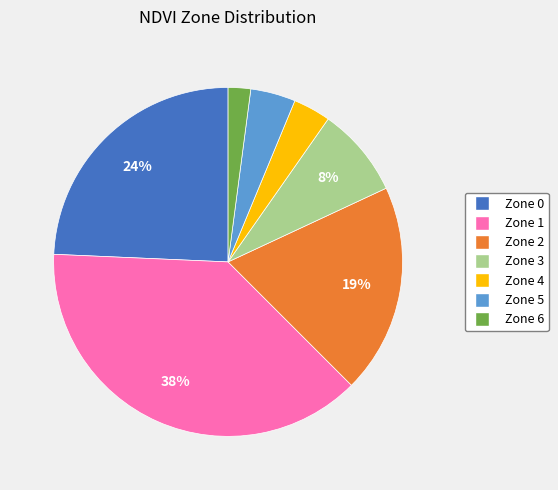

Combined, do Zone 5 and Zone 2 account for over 50%?

No